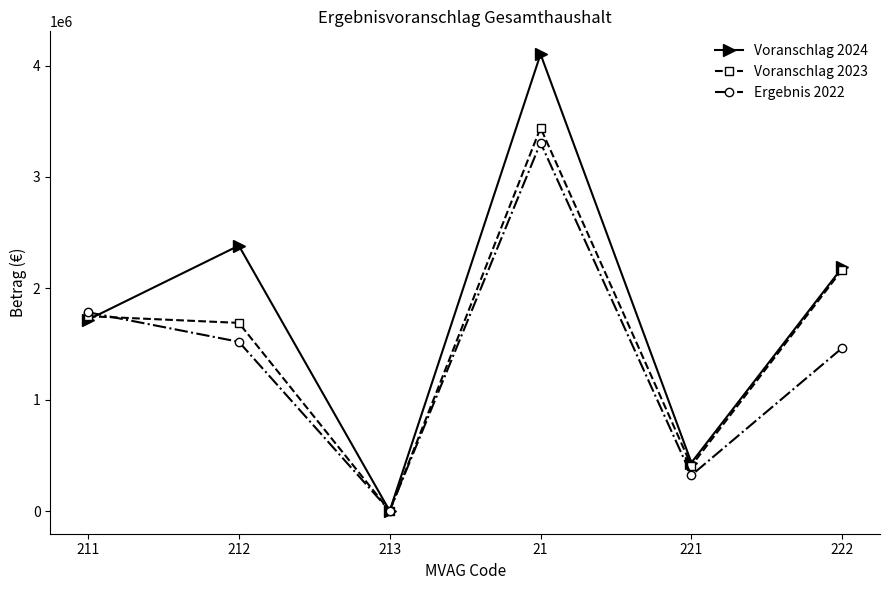

True or false: Ergebnis 2022 has more than 0 interior local peaks.

True